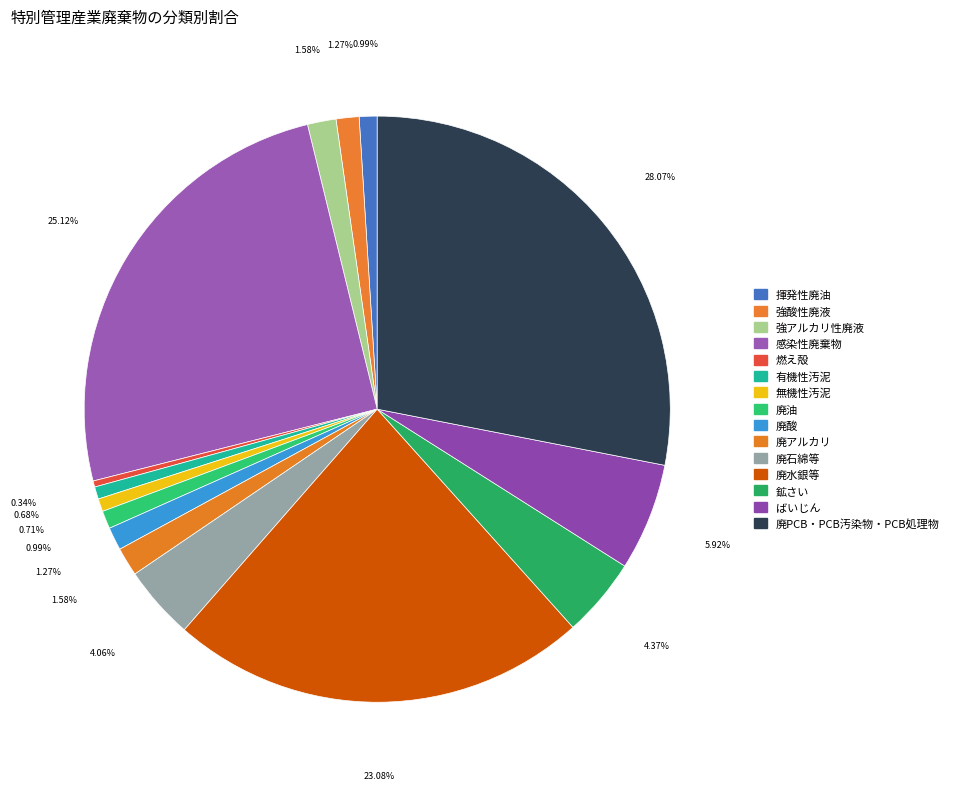

Count the number of slices in the pie.

15